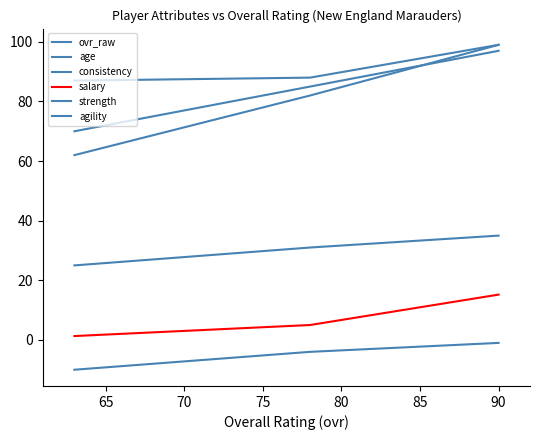

How many lines are shown in the chart?

6